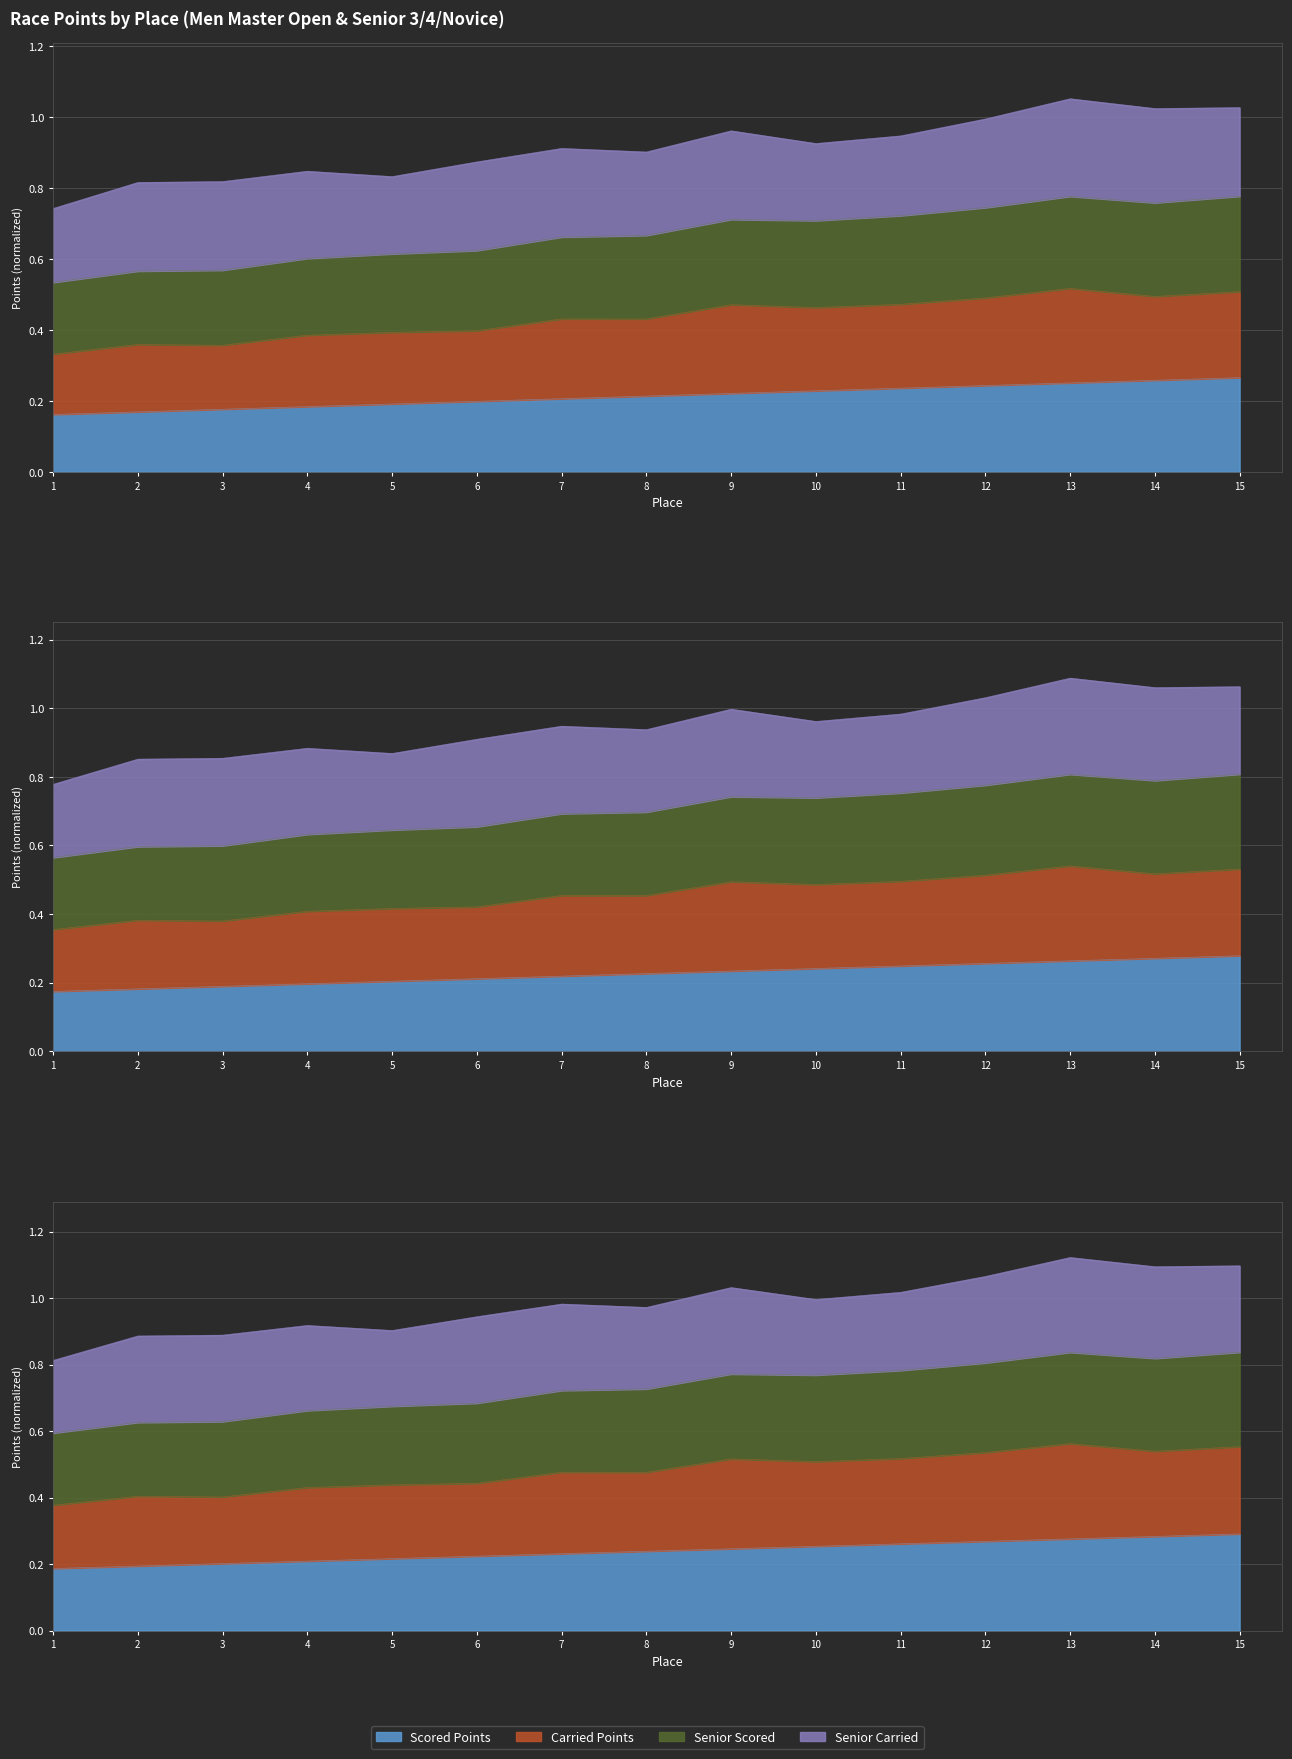

The value of Senior Scored at 14 is 0.3. True or false?

True